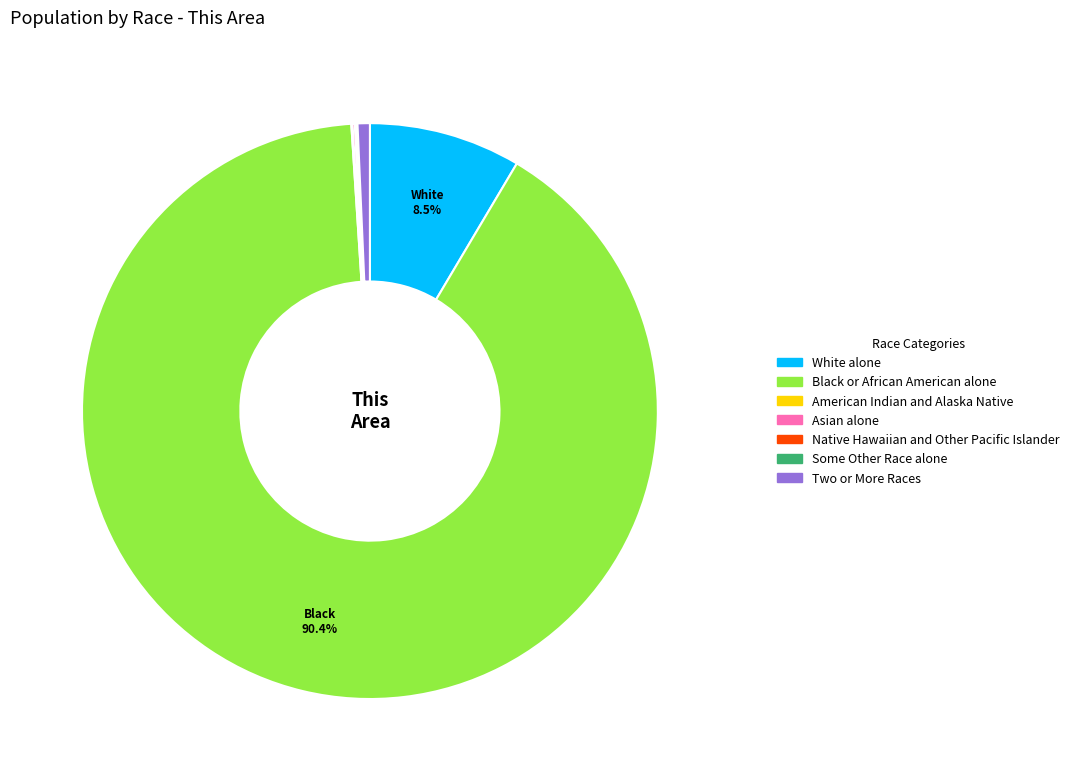

What is the majority slice?

Black or African American alone